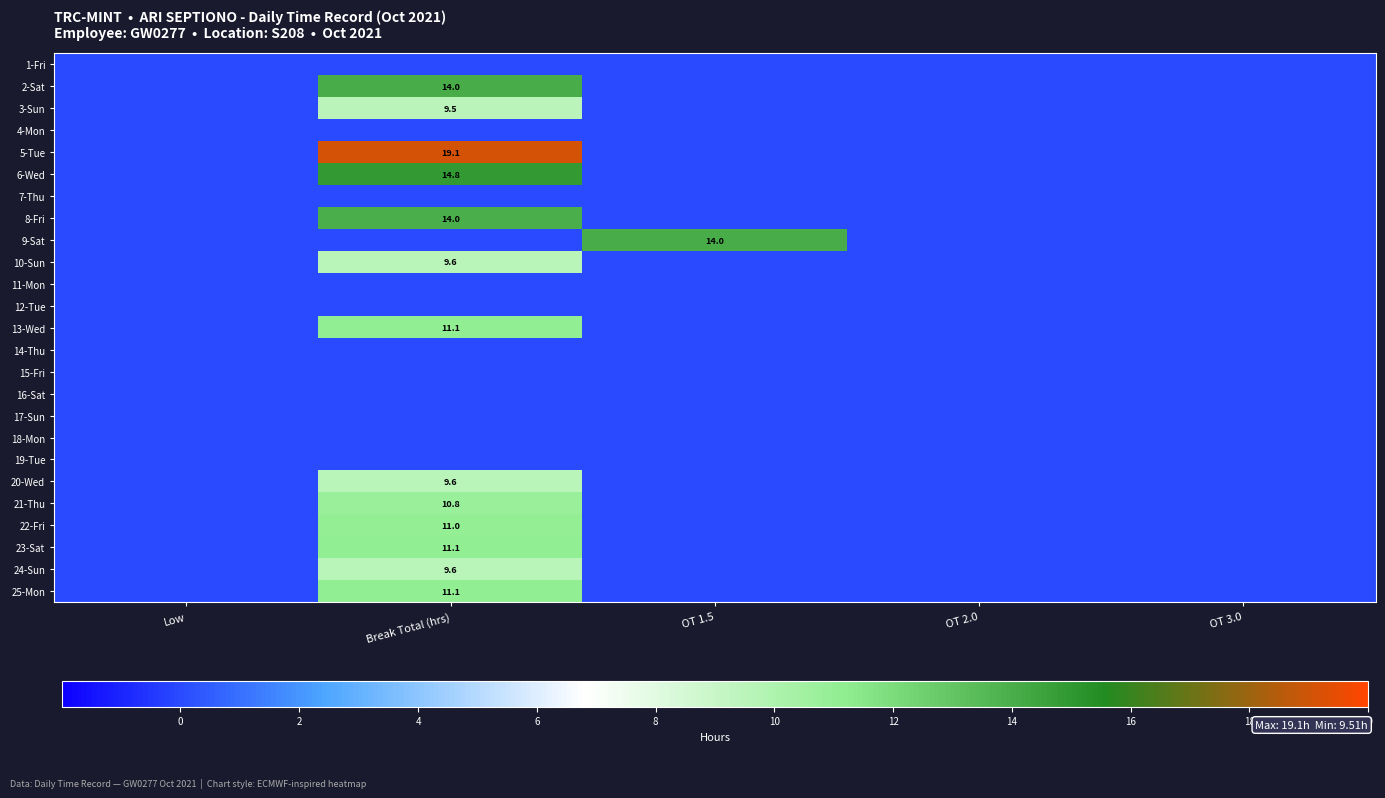

At which label is 20-Wed closest to 4?

Low